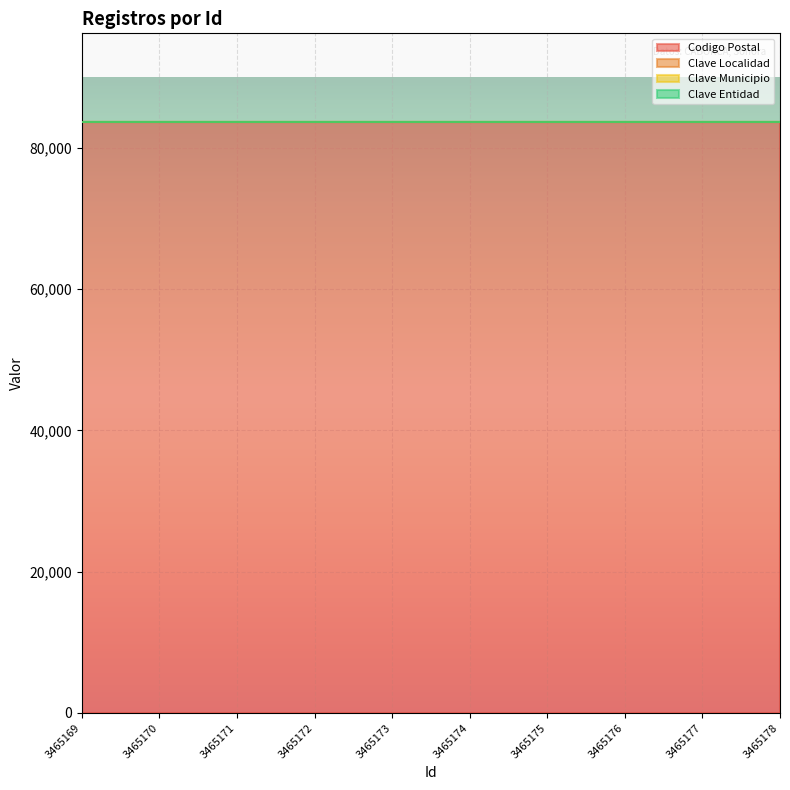

The value of Clave Entidad at 3465172 is 26. True or false?

True